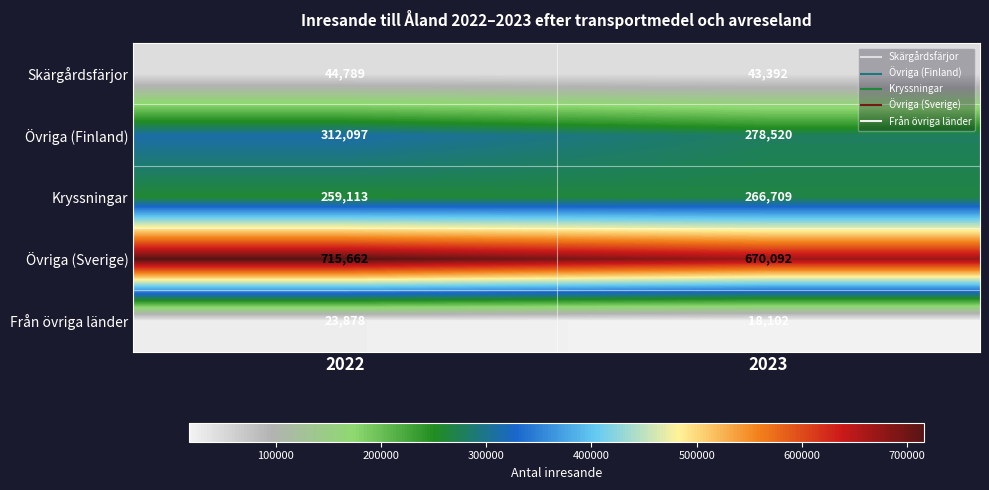

What is the difference between the Kryssningar values at 2022 and 2023?

7596